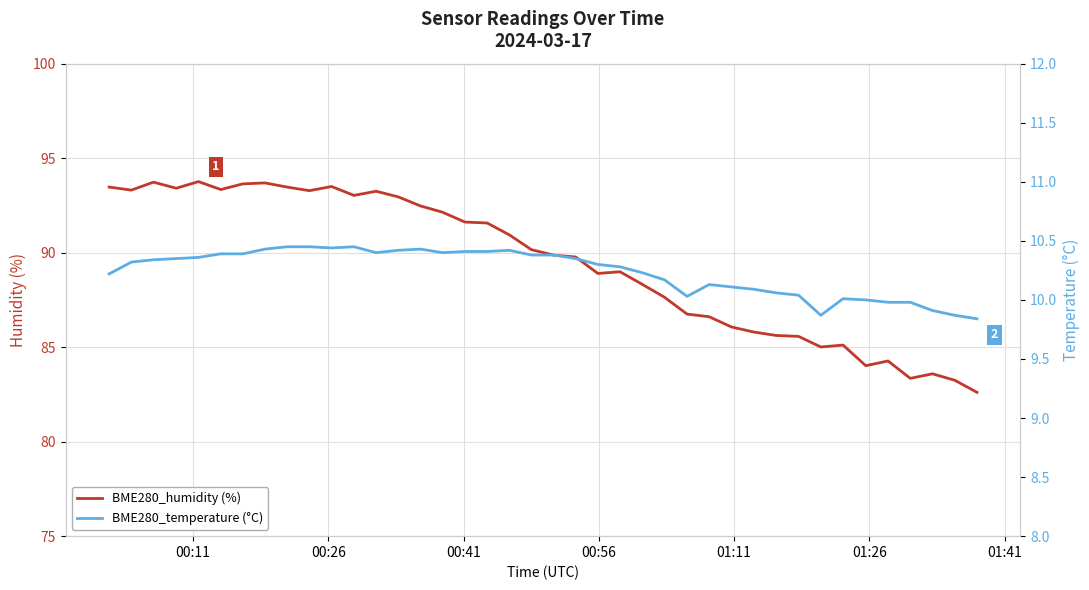

What is the minimum value for BME280_humidity (%)?

82.6